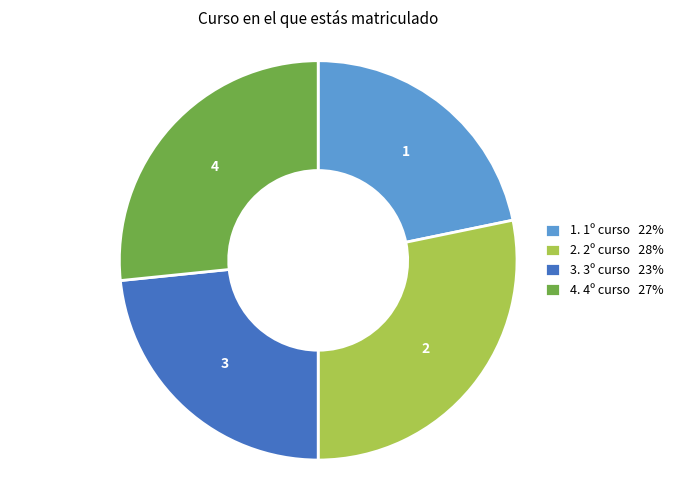

Between 4. 4º curso 27% and 2. 2º curso 28%, which is larger?

2. 2º curso 28%